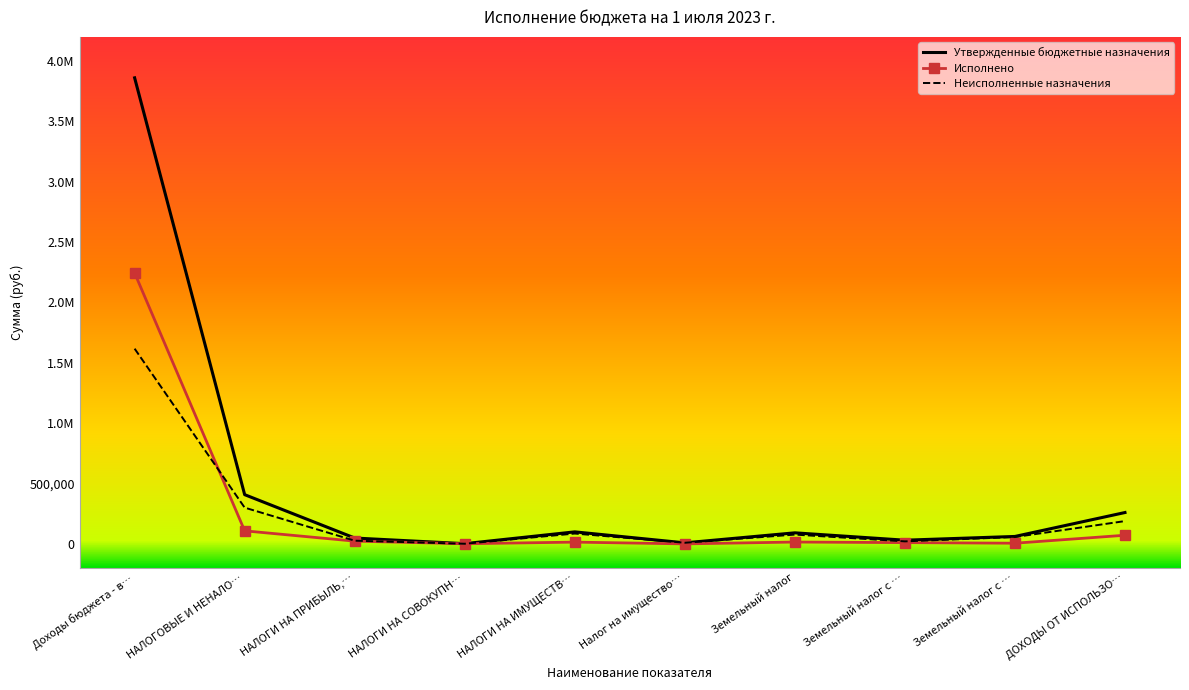

What are all the series names shown in the legend?

Утвержденные бюджетные назначения, Исполнено, Неисполненные назначения